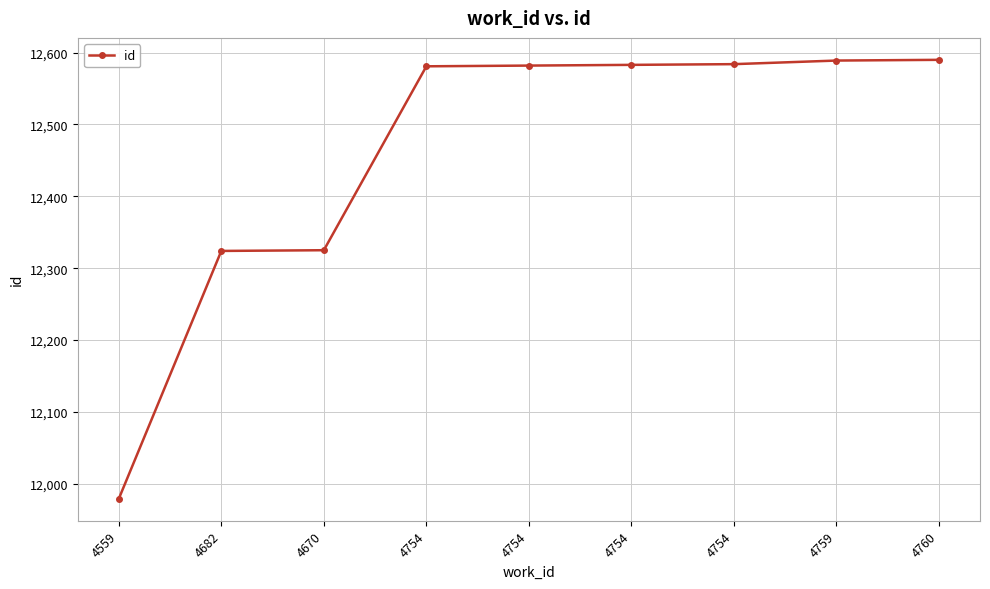

Count the number of data series in this chart.

1